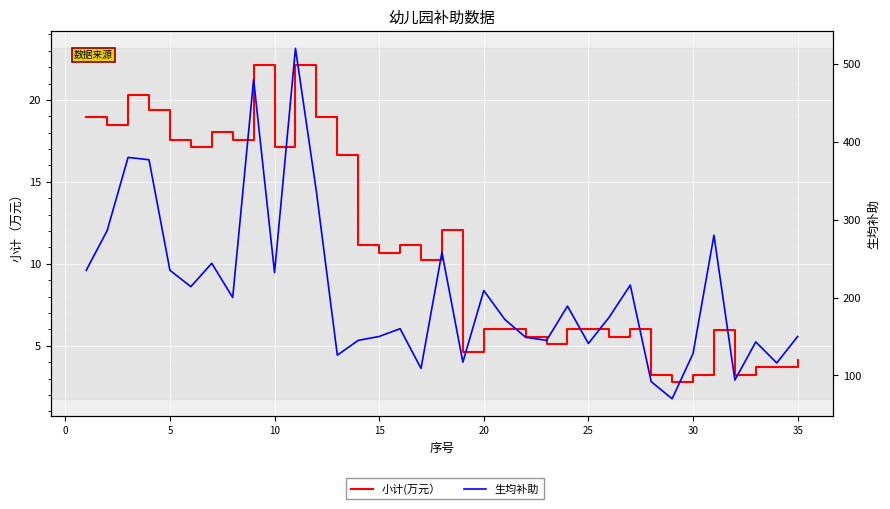

What are all the series names shown in the legend?

小计(万元）, 生均补助